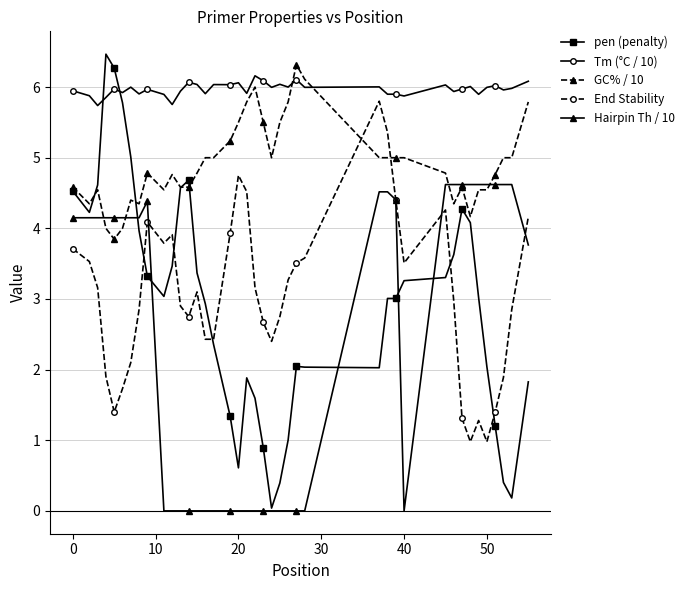

What is the minimum value for Tm (°C / 10)?

5.7